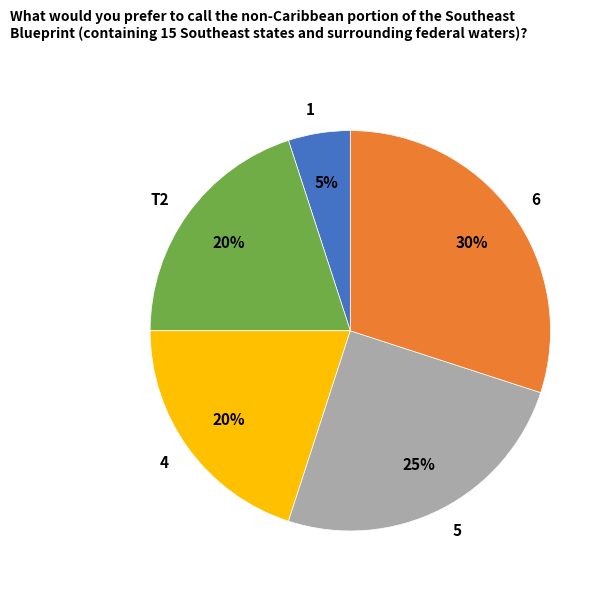

To the nearest percent, what portion does 4 represent?

20%